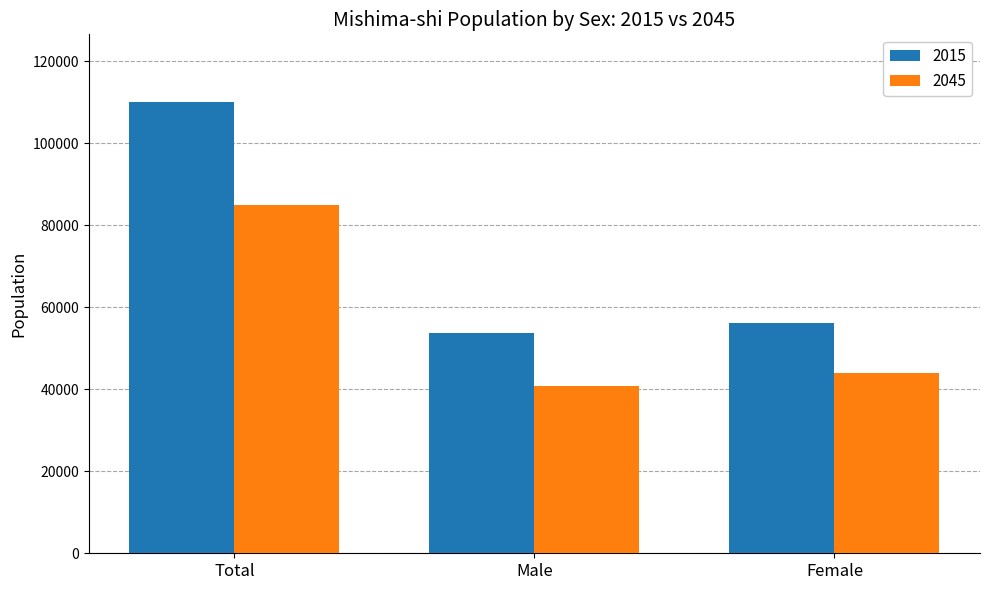

Is it true that 2015 equals 19560 at Female?

False